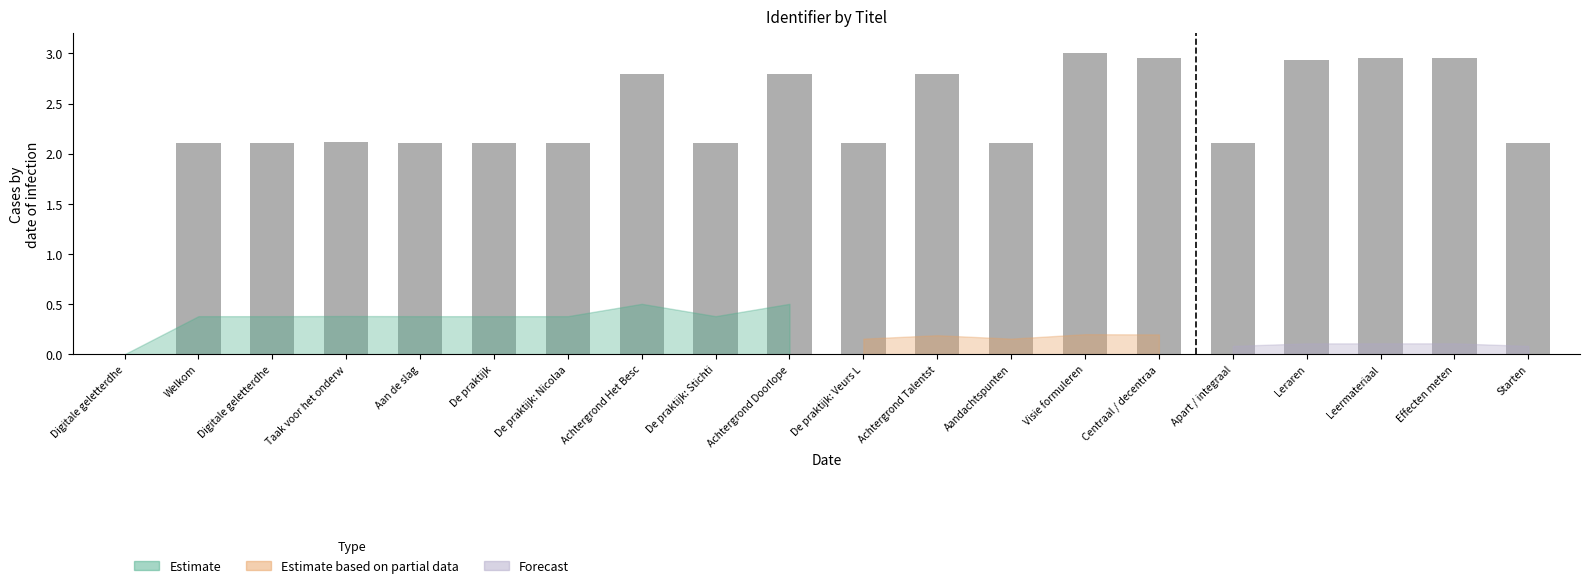

Are the bars horizontal?

No